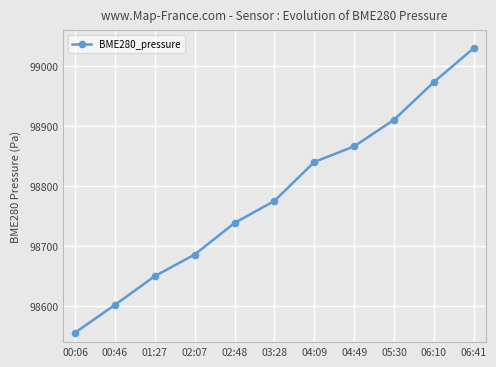

What is the label of the 10th point from the left?

06:10